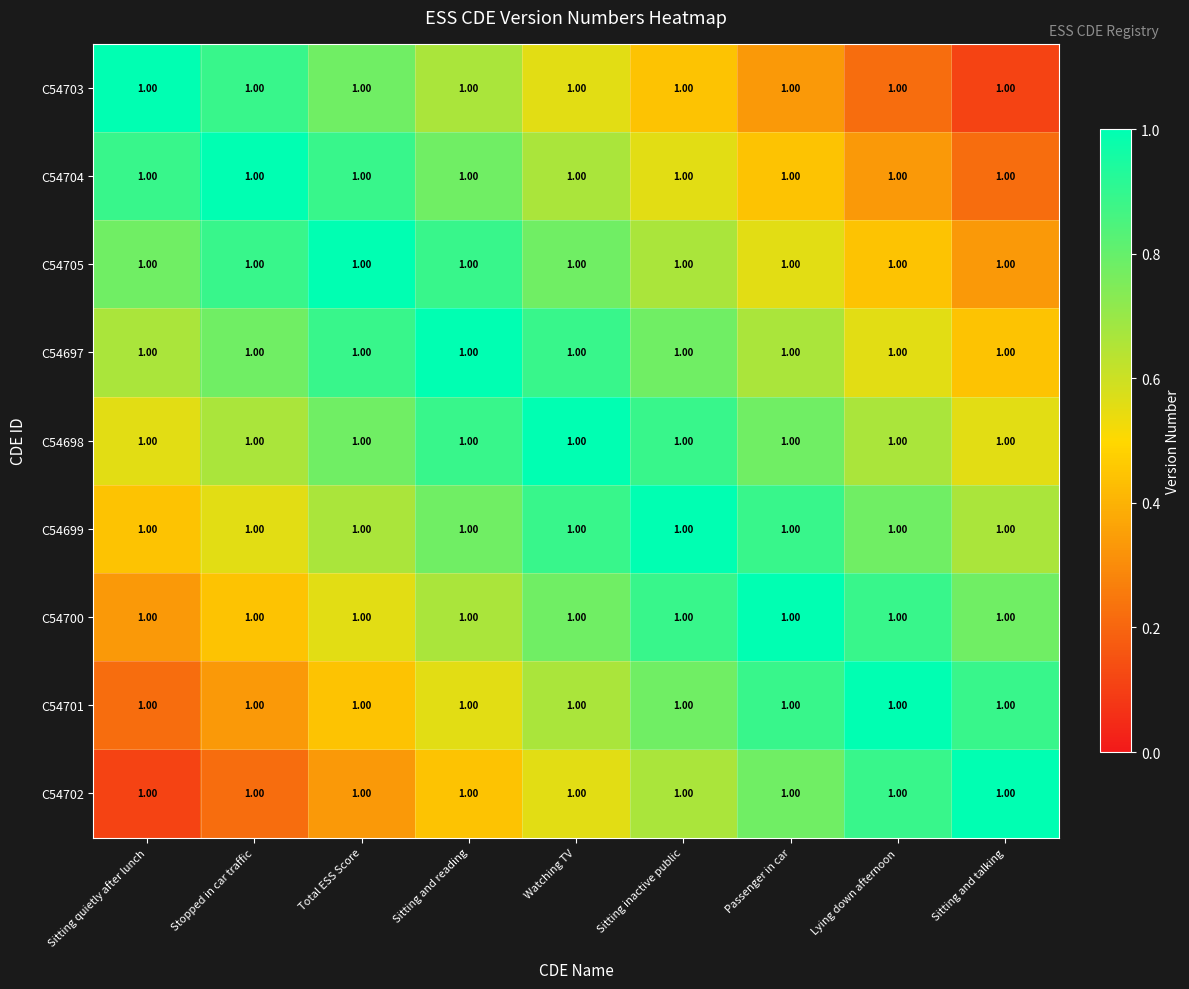

Between Sitting and talking and Passenger in car, which is larger?

Passenger in car